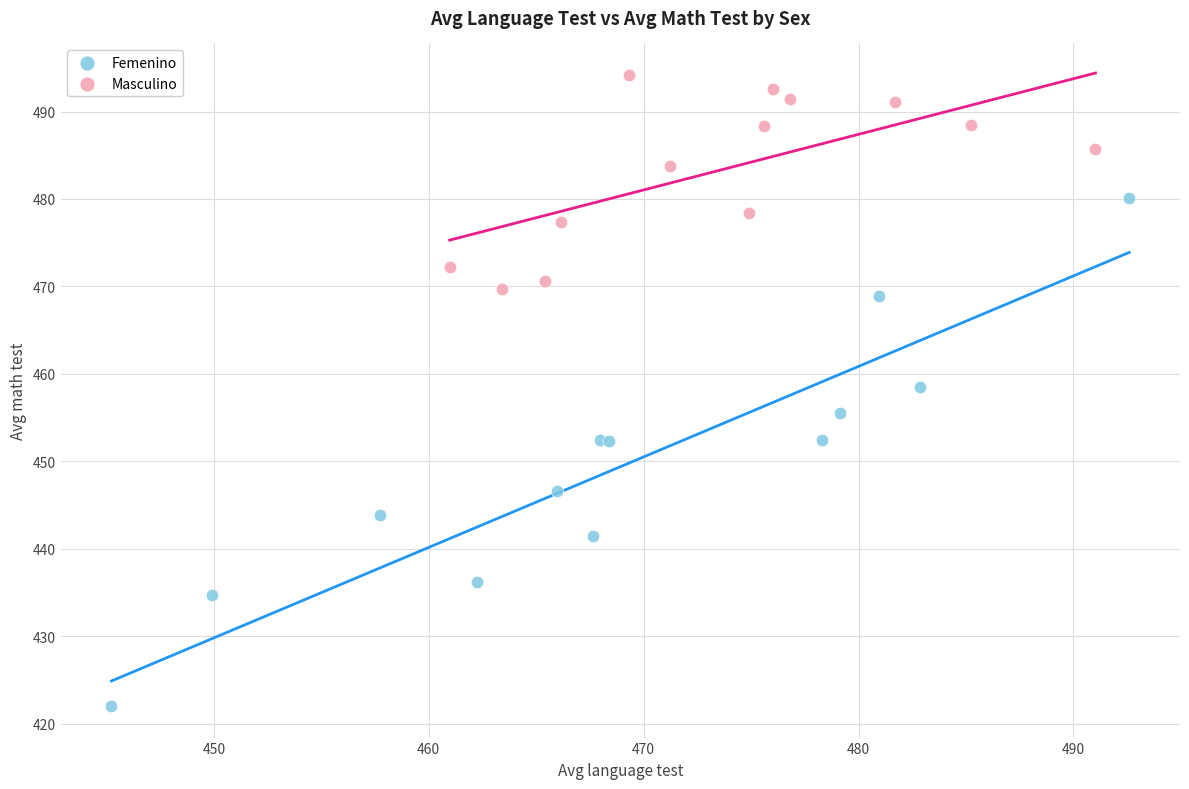

Which series has the largest Y range (max minus min)?

Femenino